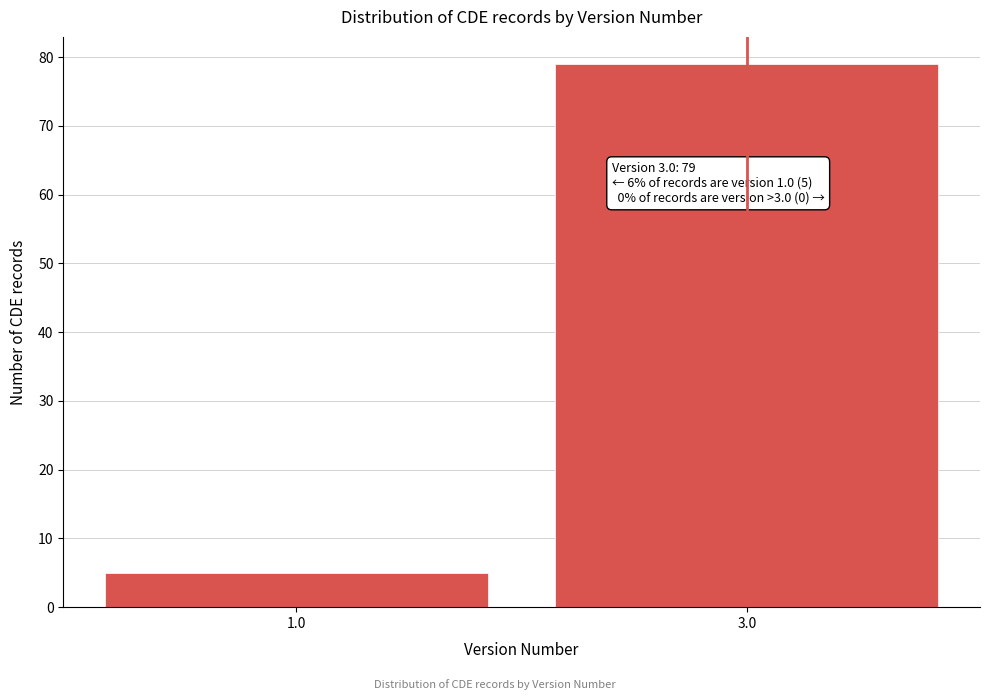

Reading left to right, list all the values displayed in this chart.

5	79